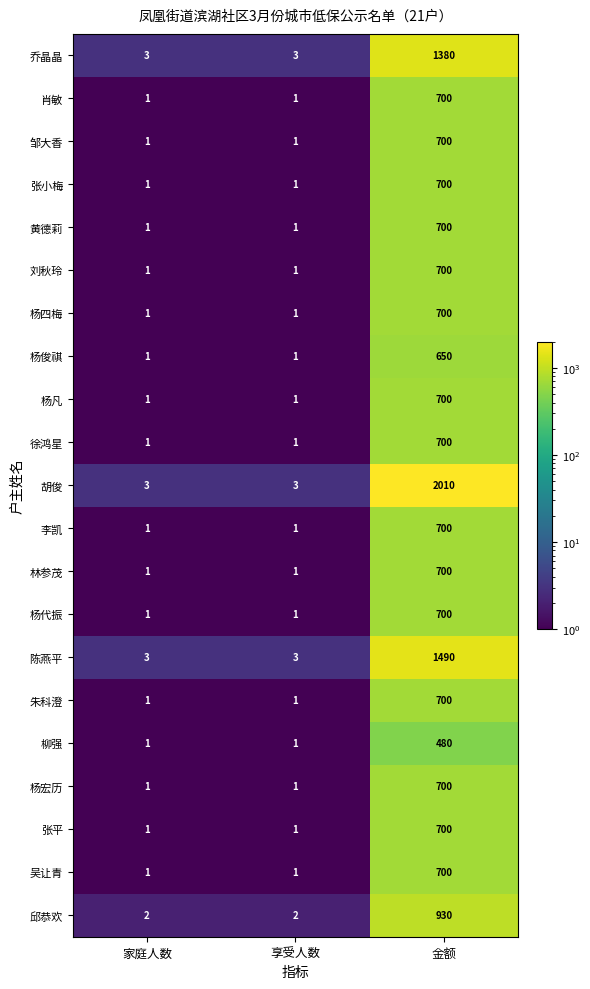

The value of 张小梅 at 金额 is 700. True or false?

True